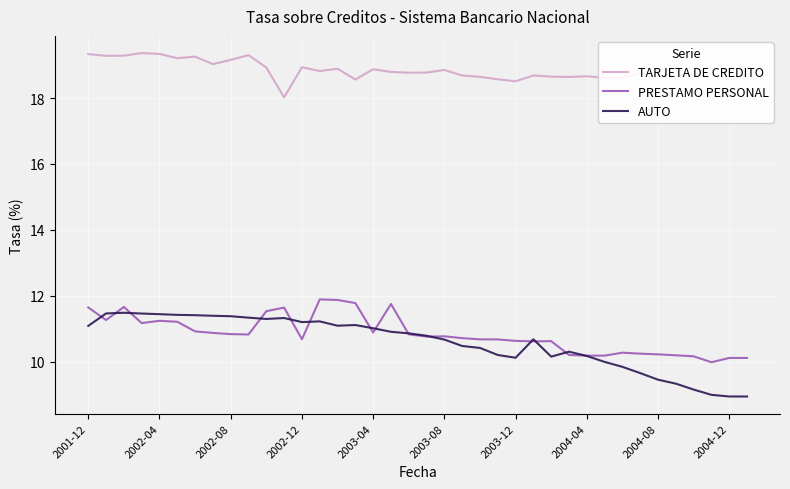

Which series has the largest total across all categories?

TARJETA DE CREDITO